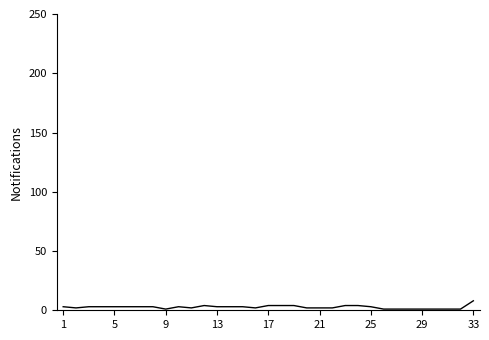

What is the sum of all values?

88